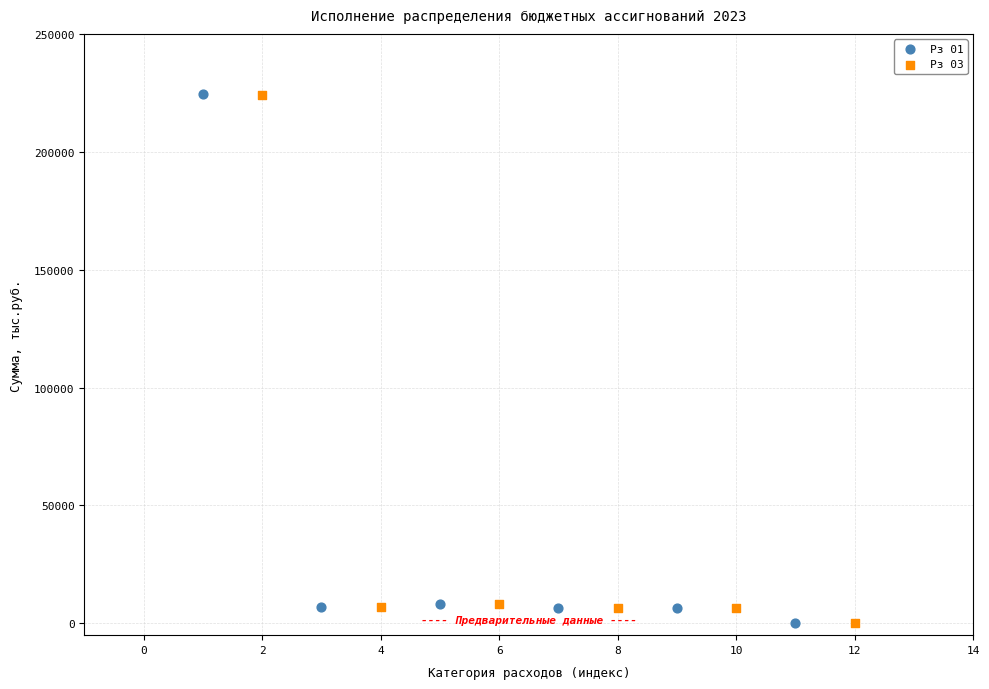

Which series has the widest spread of Y values?

Рз 01